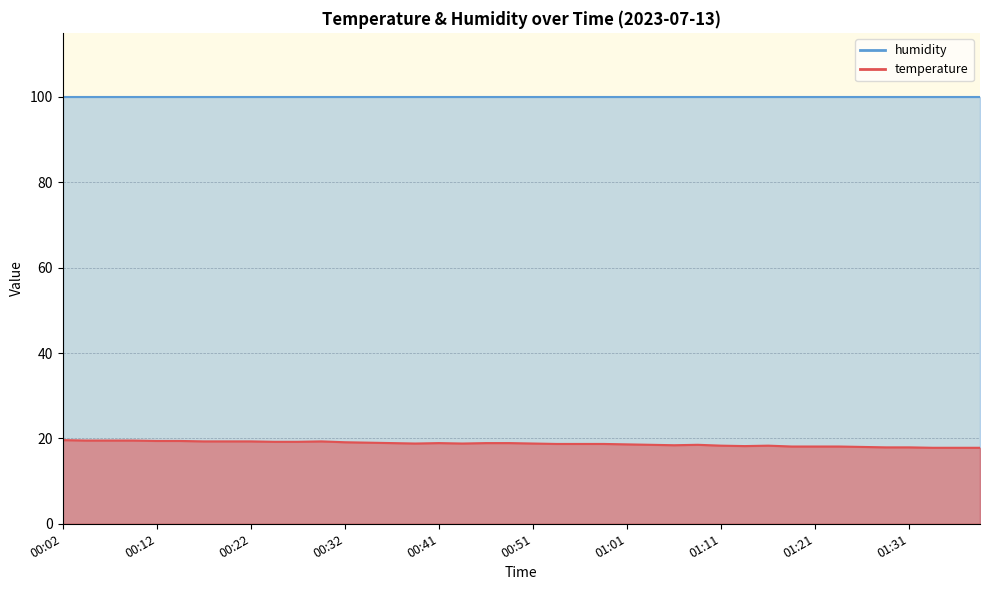

What position from the left is 00:24?

10